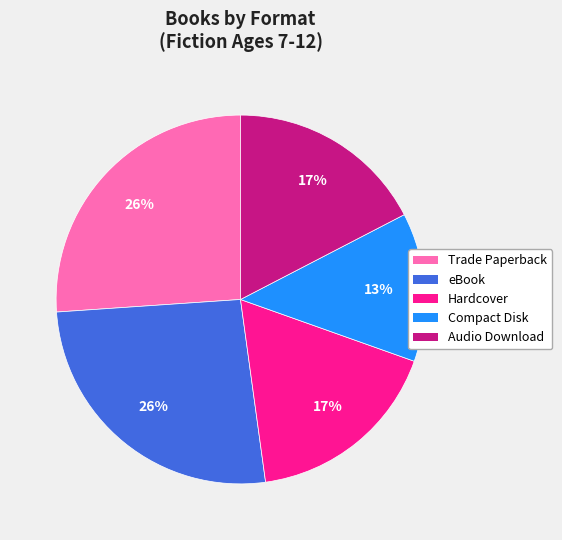

Do Hardcover and eBook together represent more than half of the pie?

No